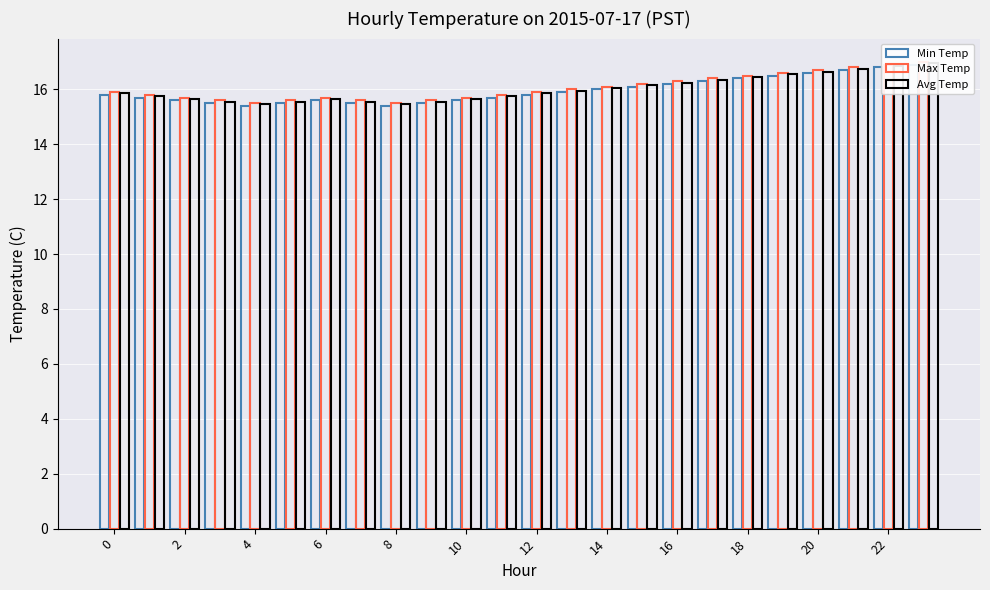

Reading left to right, extract all data points from this chart.

Min Temp: 15.8	15.7	15.6	15.5	15.4	15.5	15.6	15.5	15.4	15.5	15.6	15.7	15.8	15.9	16.0	16.1	16.2	16.3	16.4	16.5	16.6	16.7	16.8	16.9
Max Temp: 15.9	15.8	15.7	15.6	15.5	15.6	15.7	15.6	15.5	15.6	15.7	15.8	15.9	16.0	16.1	16.2	16.3	16.4	16.5	16.6	16.7	16.8	16.9	17.0
Avg Temp: 15.8	15.8	15.7	15.6	15.4	15.6	15.7	15.6	15.4	15.6	15.7	15.8	15.8	15.9	16.1	16.1	16.2	16.4	16.4	16.6	16.6	16.8	16.9	16.9